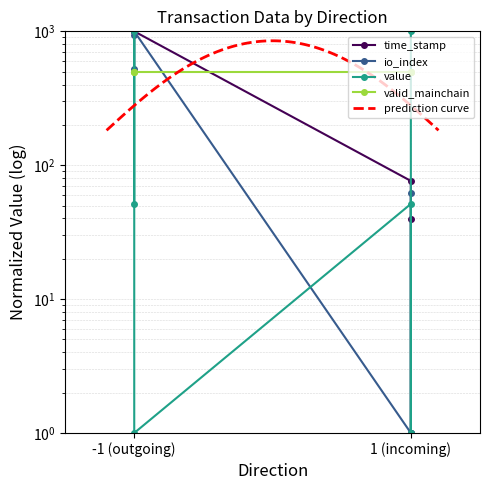

Does the chart have visible grid lines?

Yes